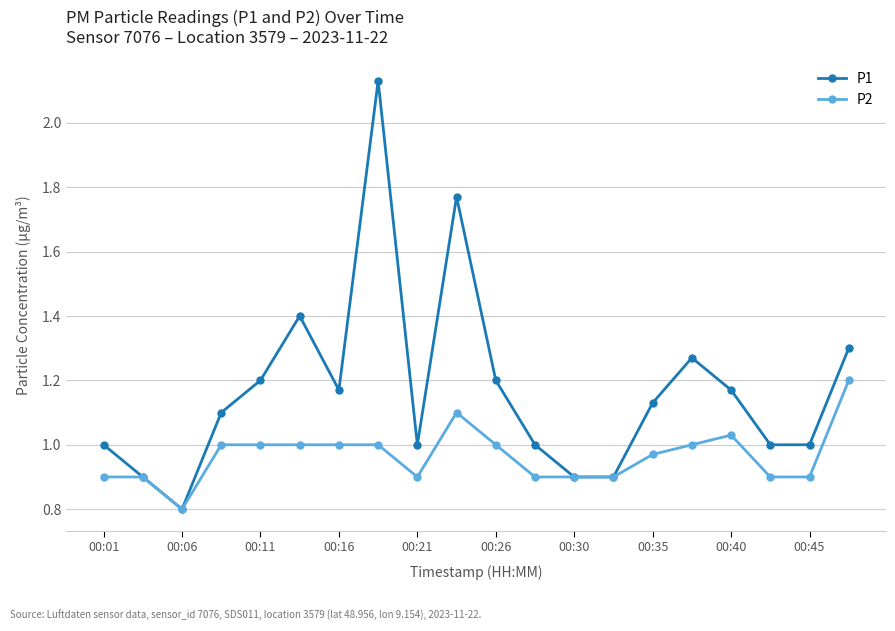

What is the smallest value displayed?

0.8